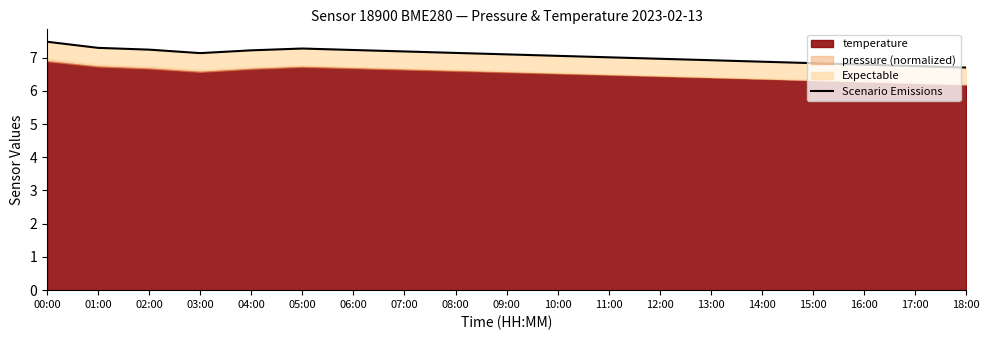

How many categories are shown in the chart?

19